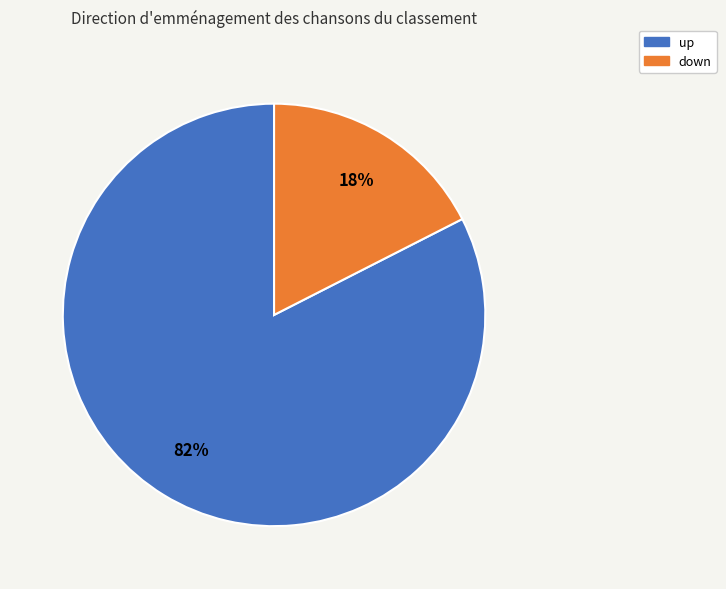

Count the number of slices in the pie.

2